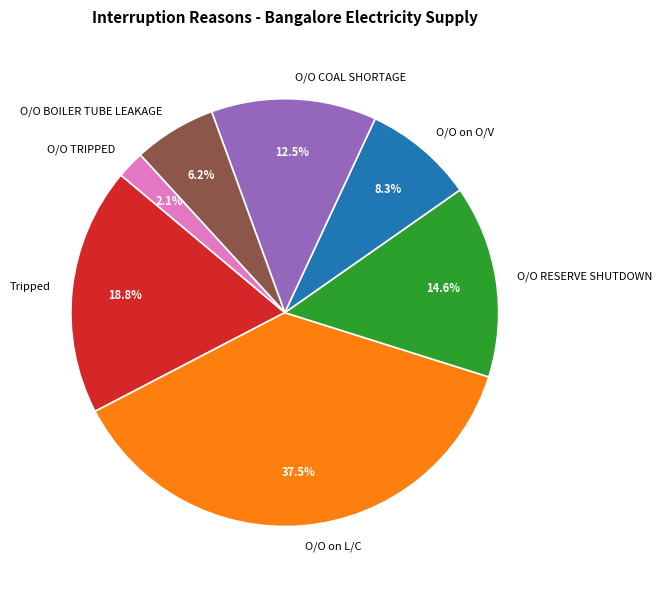

Does O/O RESERVE SHUTDOWN represent more than half of the total?

No